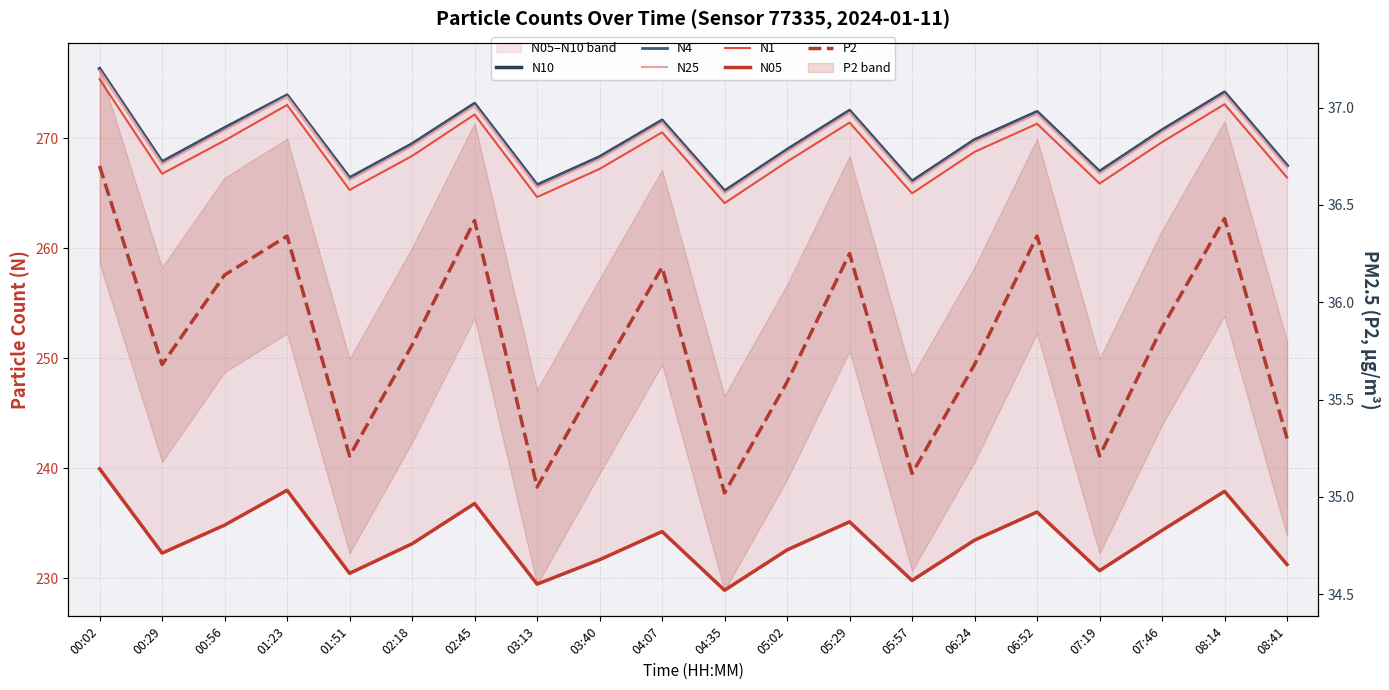

What is the value of the N4 point at the 11th from the left?

265.1